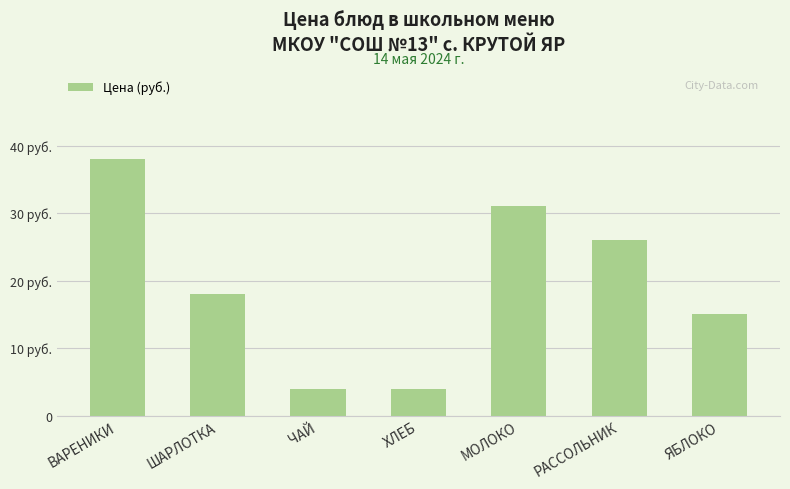

Where is the data nearest to the value 21?

ШАРЛОТКА